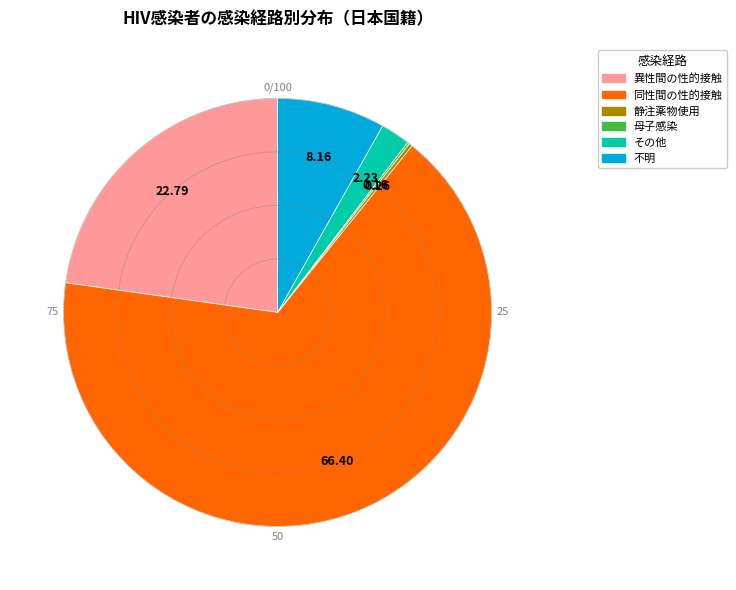

Does 同性間の性的接触 account for over 50% of the chart?

Yes